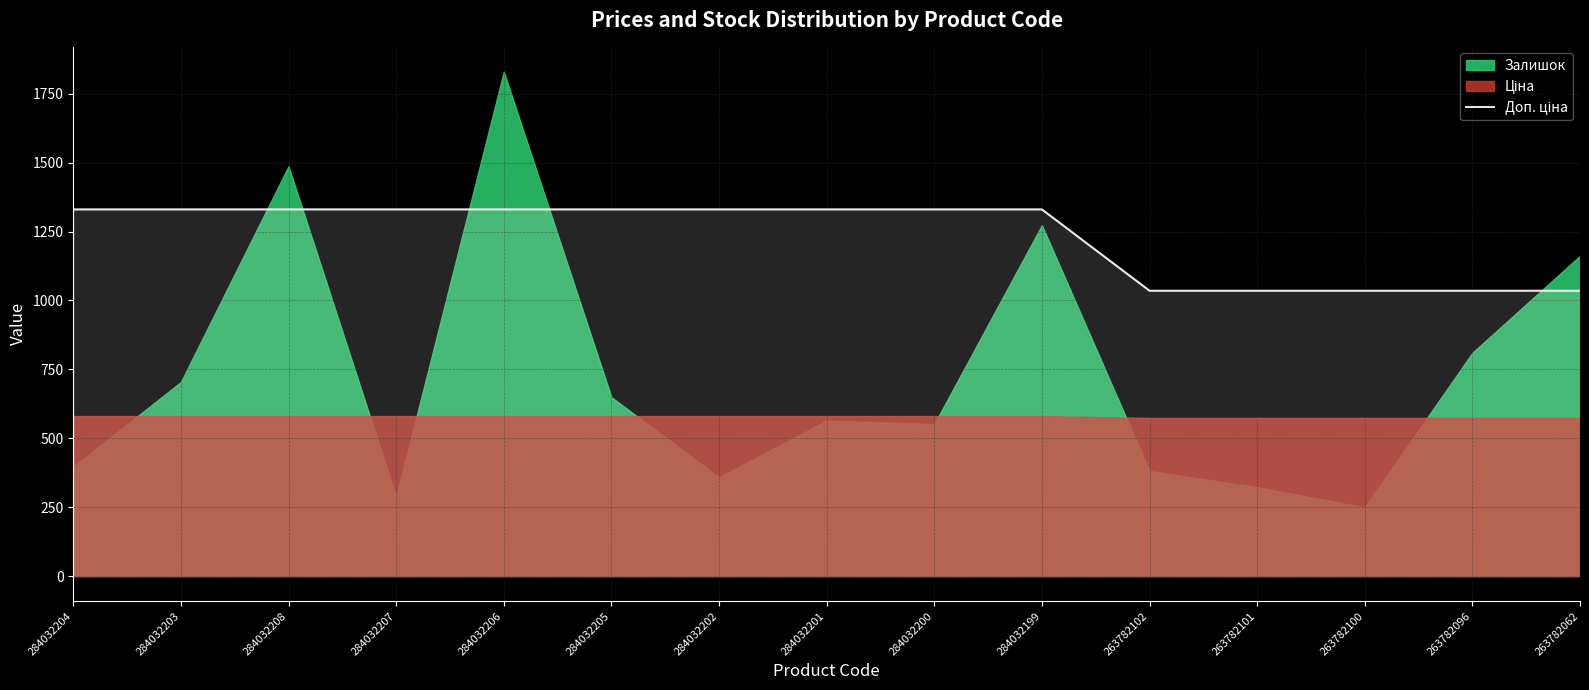

Reading right to left, list all the values displayed in this chart.

1035.1	1035.1	1035.1	1035.1	1035.1	1330.3	1330.3	1330.3	1330.3	1330.3	1330.3	1330.3	1330.3	1330.3	1330.3